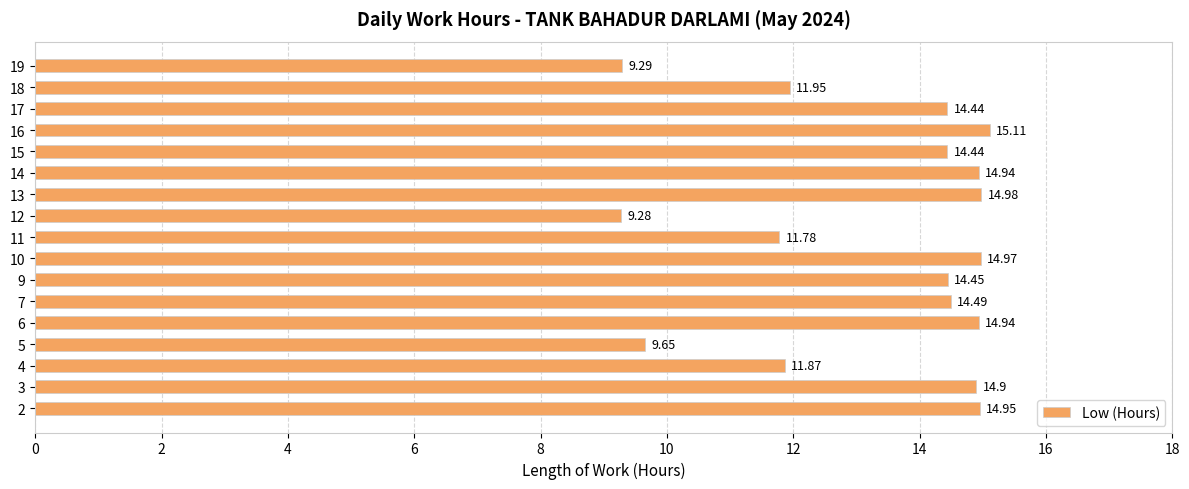

What is the difference between the second highest and minimum values?

5.7